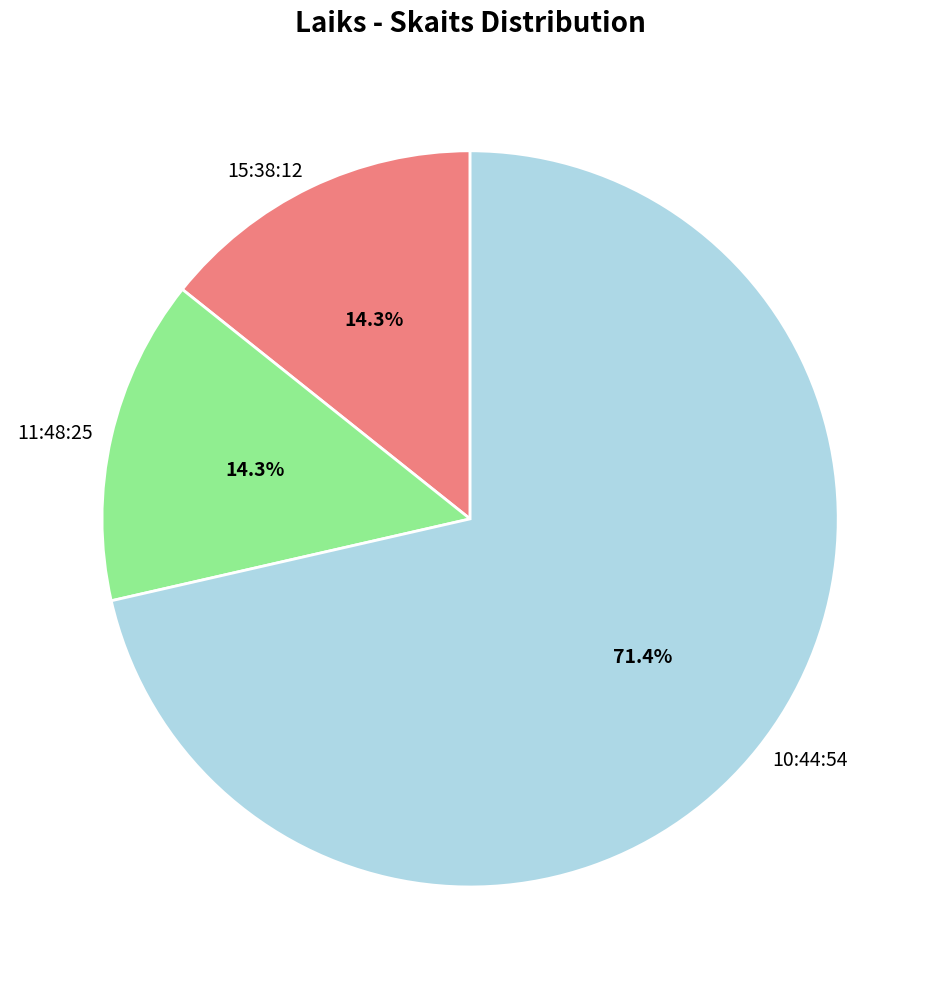

Which has a higher value, 10:44:54 or 15:38:12?

10:44:54